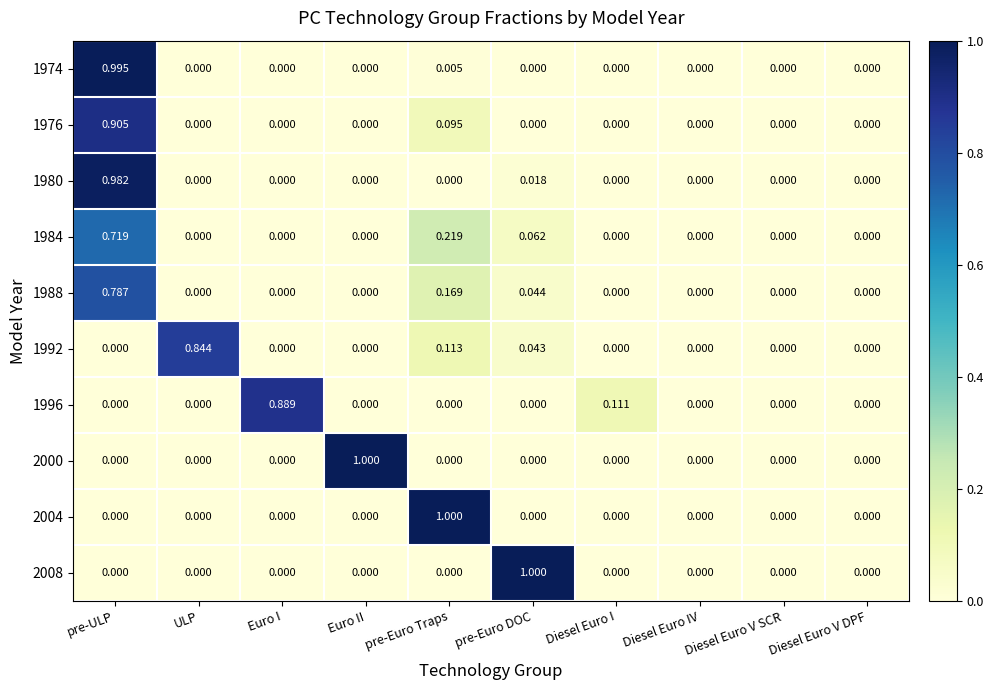

Is the value of 1996 at pre-Euro DOC greater than the value of 2004 at pre-Euro Traps?

No